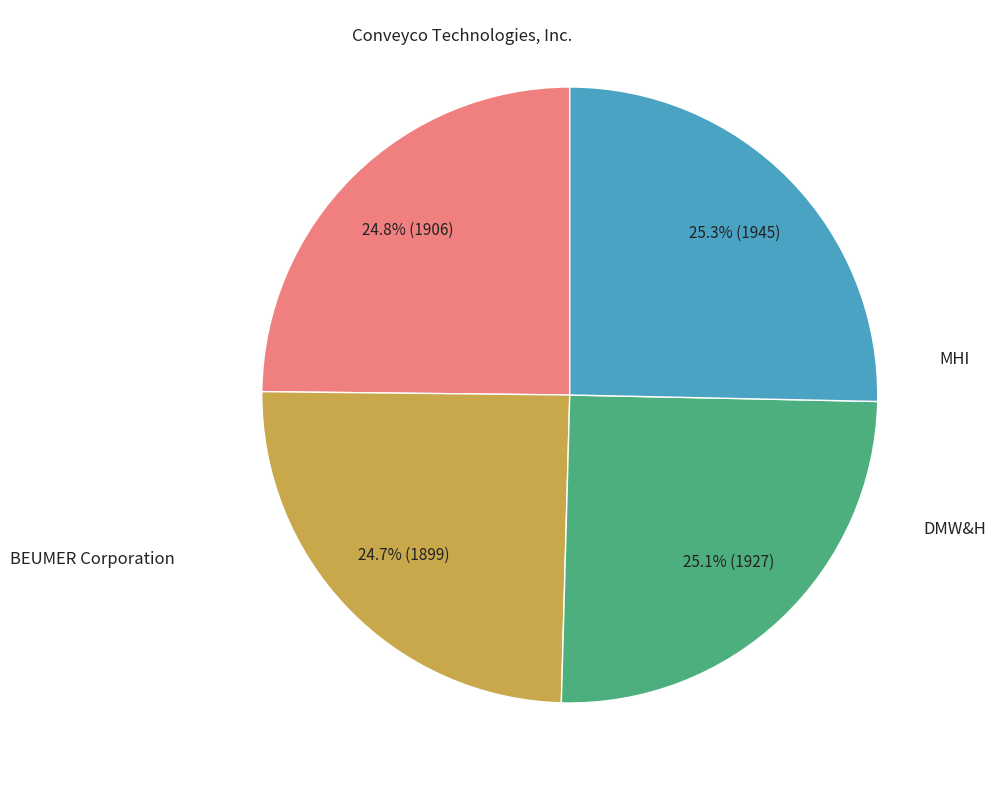

To the nearest percent, what portion does Conveyco Technologies, Inc. represent?

25%